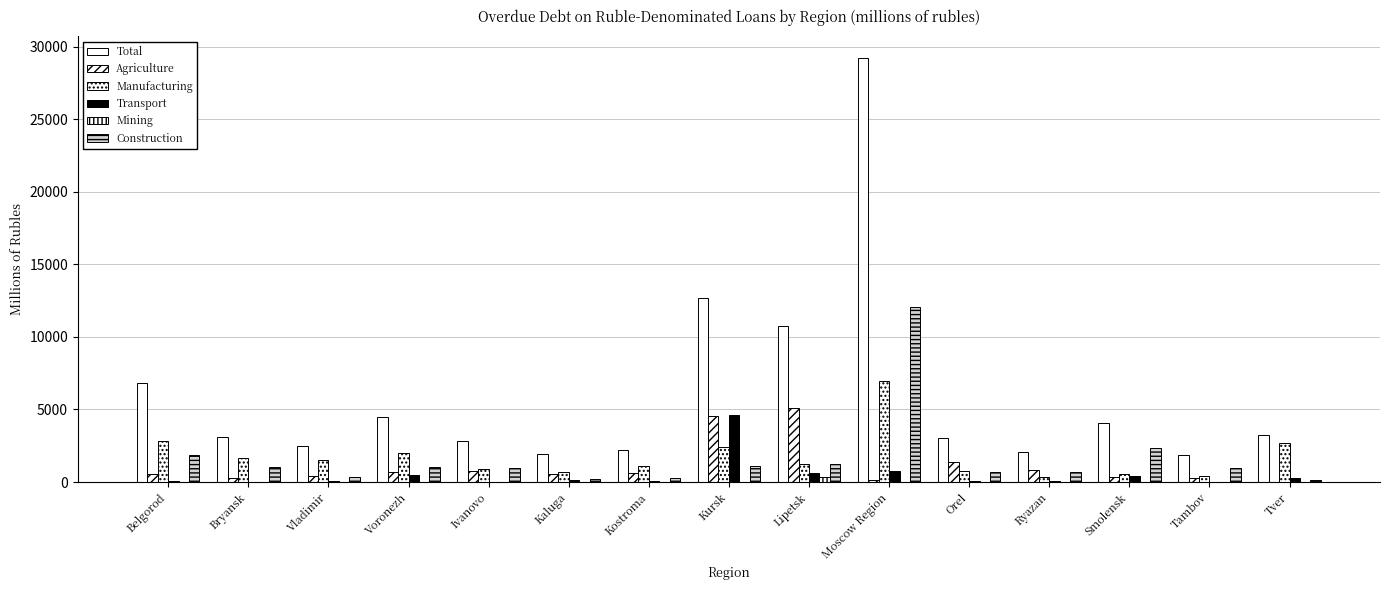

At how many categories does at least one series exceed 24414?

1